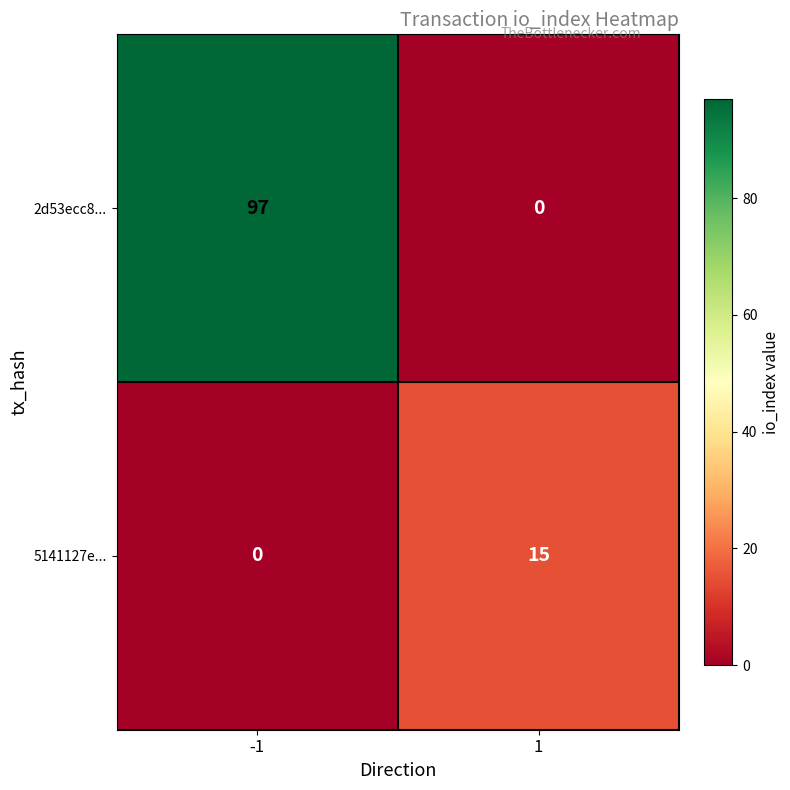

Which series has the largest total across all categories?

2d53ecc8...